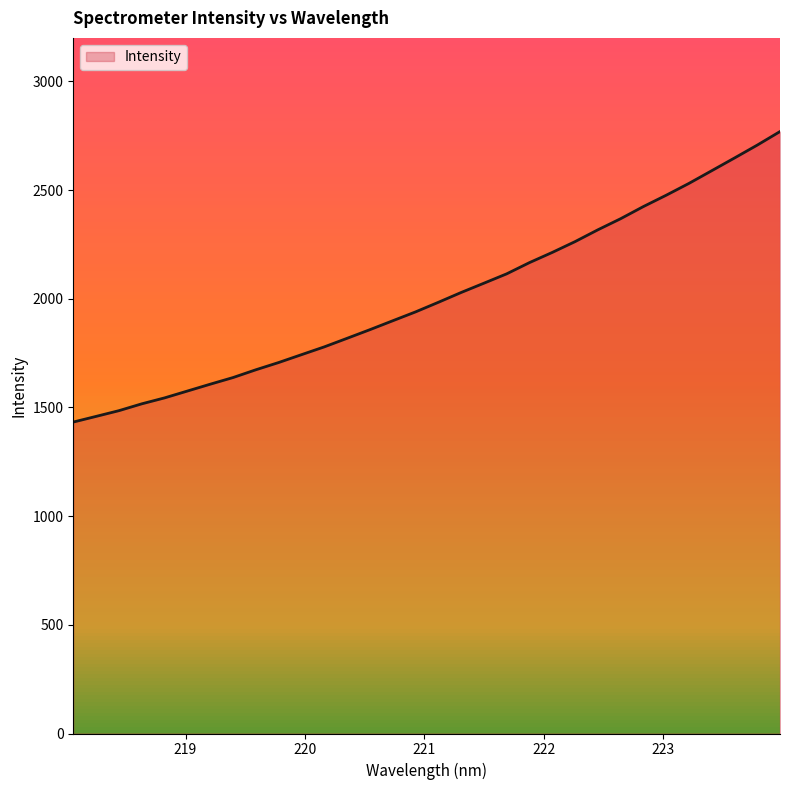

What is the difference between the maximum and minimum values?

1336.4